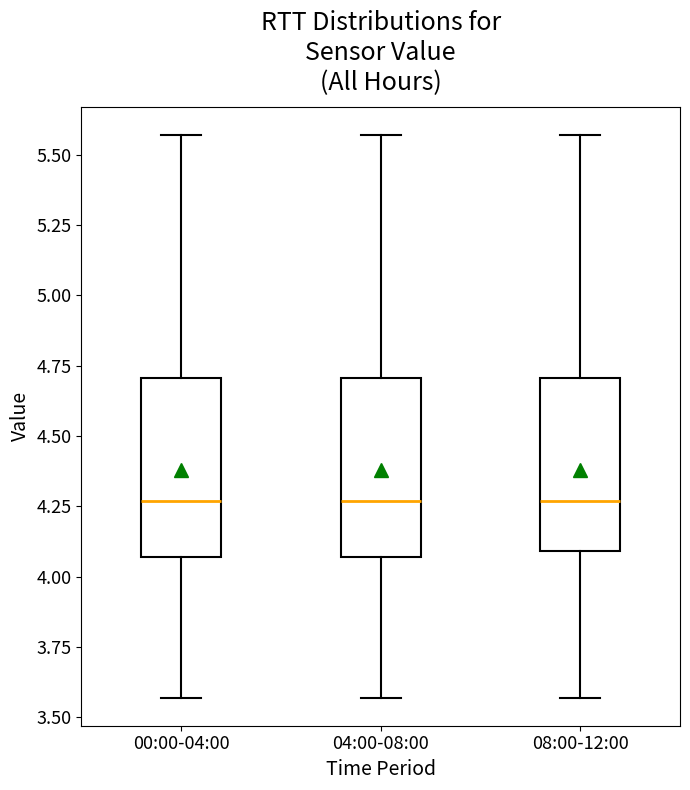

Reading left to right, transcribe this box plot: for each box, give where its median line is, the range the box spans, and where its two whiskers end, as read against the y-axis. The values are not printed on the chart, so give them approximately, as read against the axis.

00:00-04:00: median 4.25, box 4.05 to 4.70, whiskers 3.55 to 5.55
04:00-08:00: median 4.25, box 4.05 to 4.70, whiskers 3.55 to 5.55
08:00-12:00: median 4.25, box 4.10 to 4.70, whiskers 3.55 to 5.55